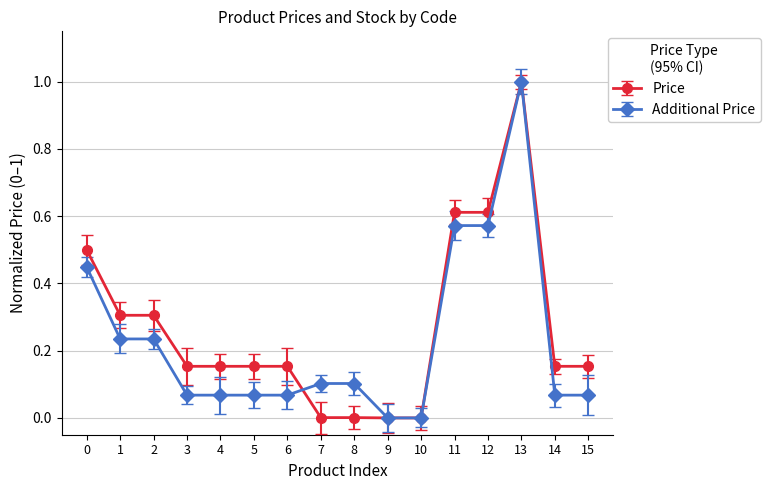

Between 11 and 14, which series saw the biggest shift?

Additional Price